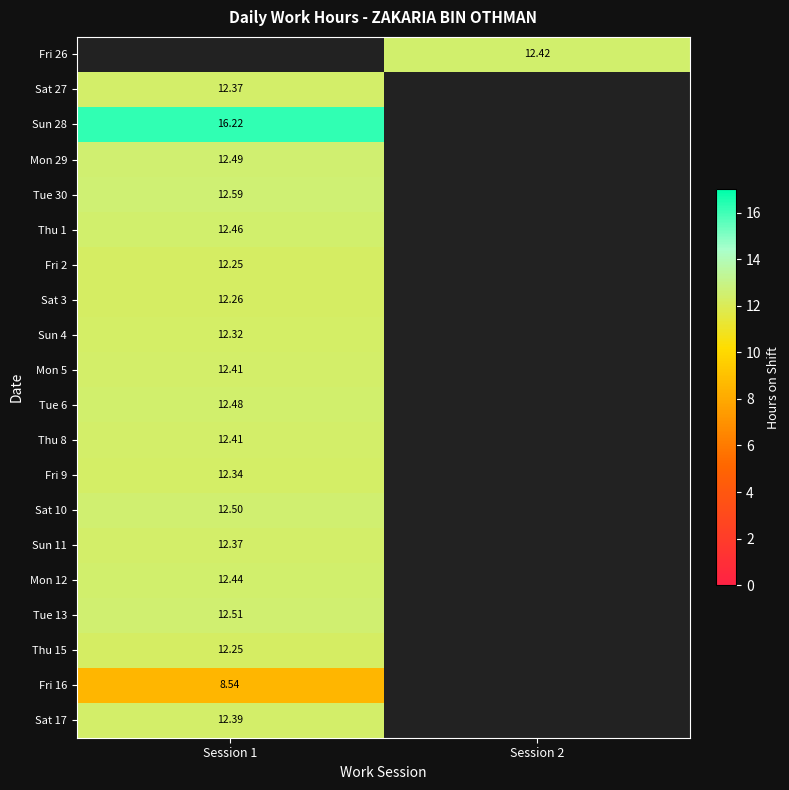

At which label does Fri 26 first exceed 12?

Session 2